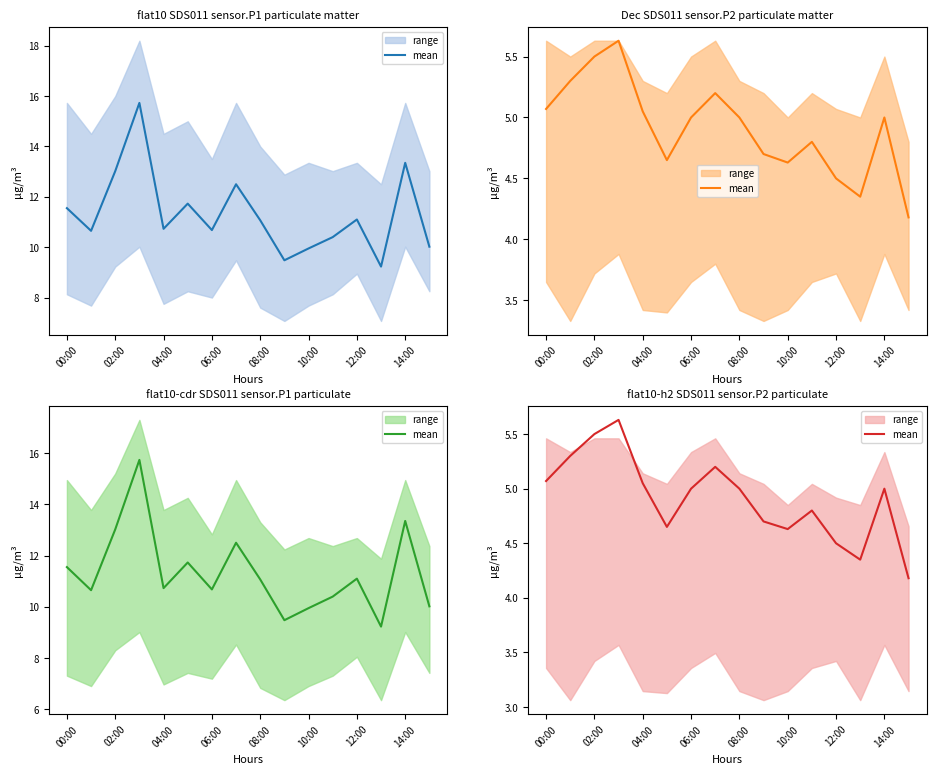

The chart shows a value of 8.3 at 00:00. True or false?

False